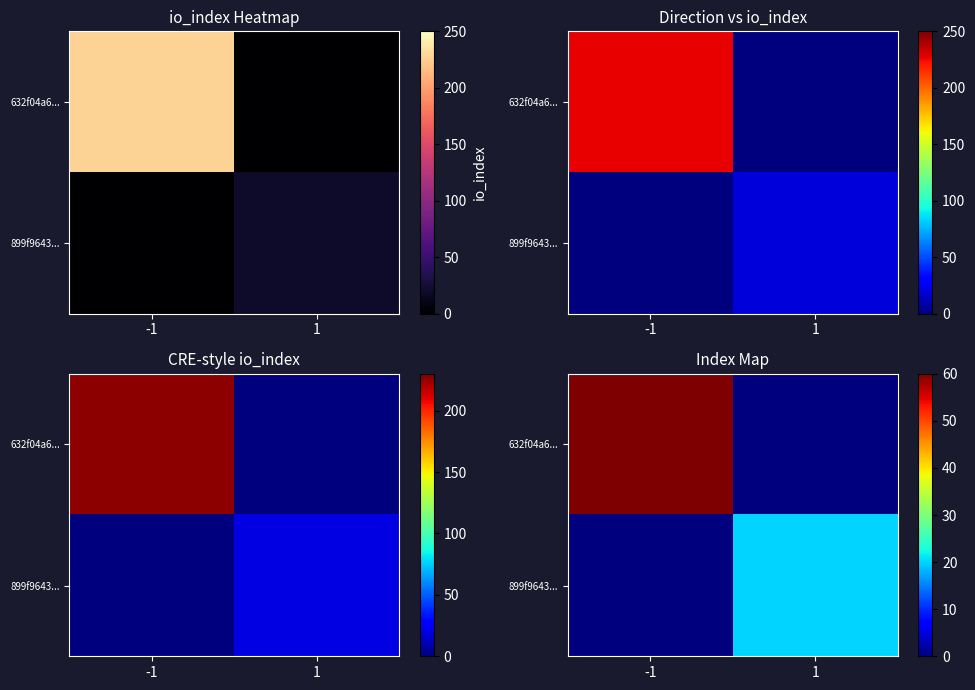

The value of 632f04a6... at -1 is 155. True or false?

False